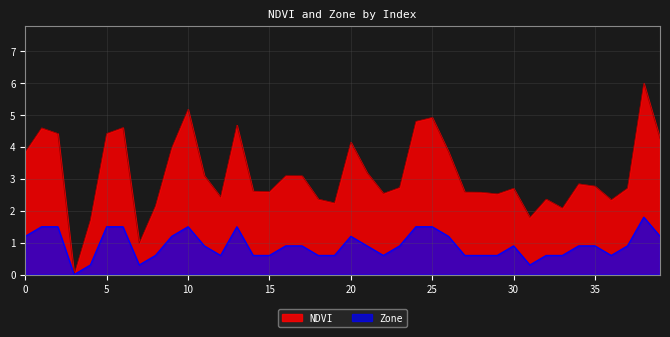

How many lines are shown in the chart?

2